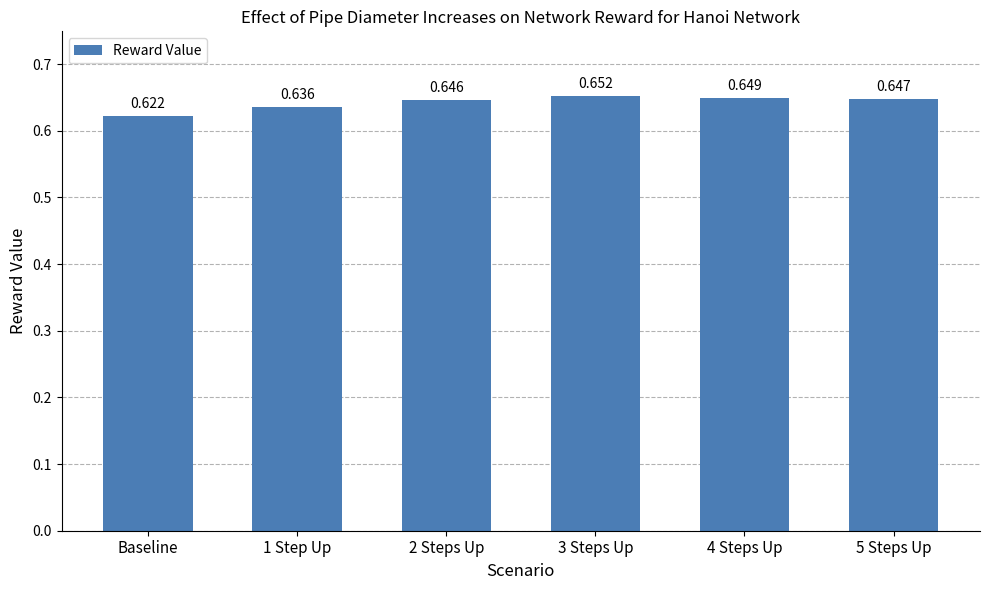

Does the chart contain stacked bars?

No